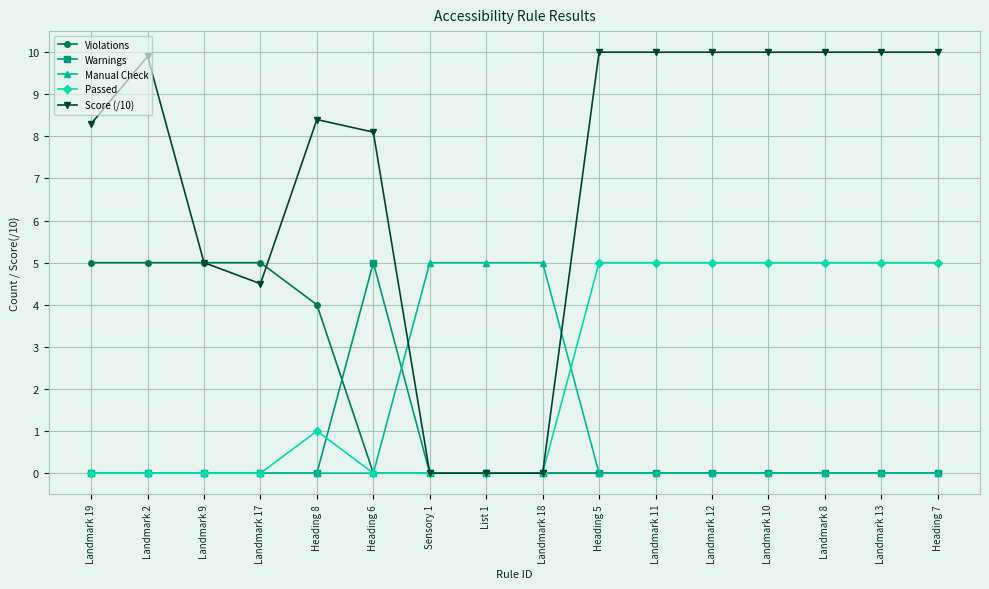

What value does the Passed series have at Landmark 10?

5.0